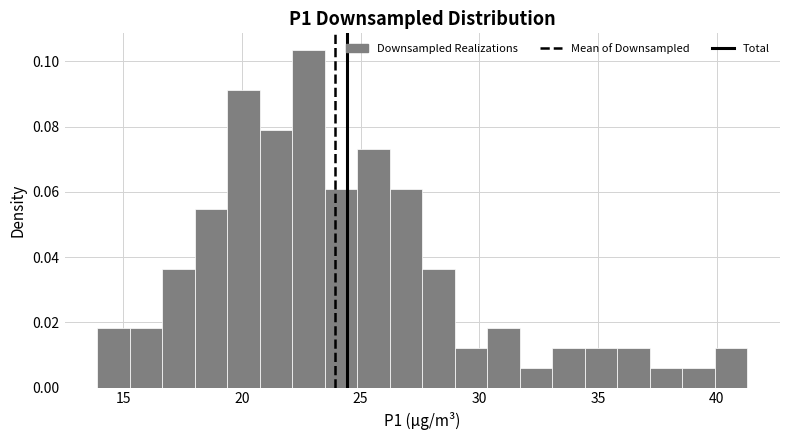

Read against the x-axis, roughly where is the centre of the tallest bar?

23.0